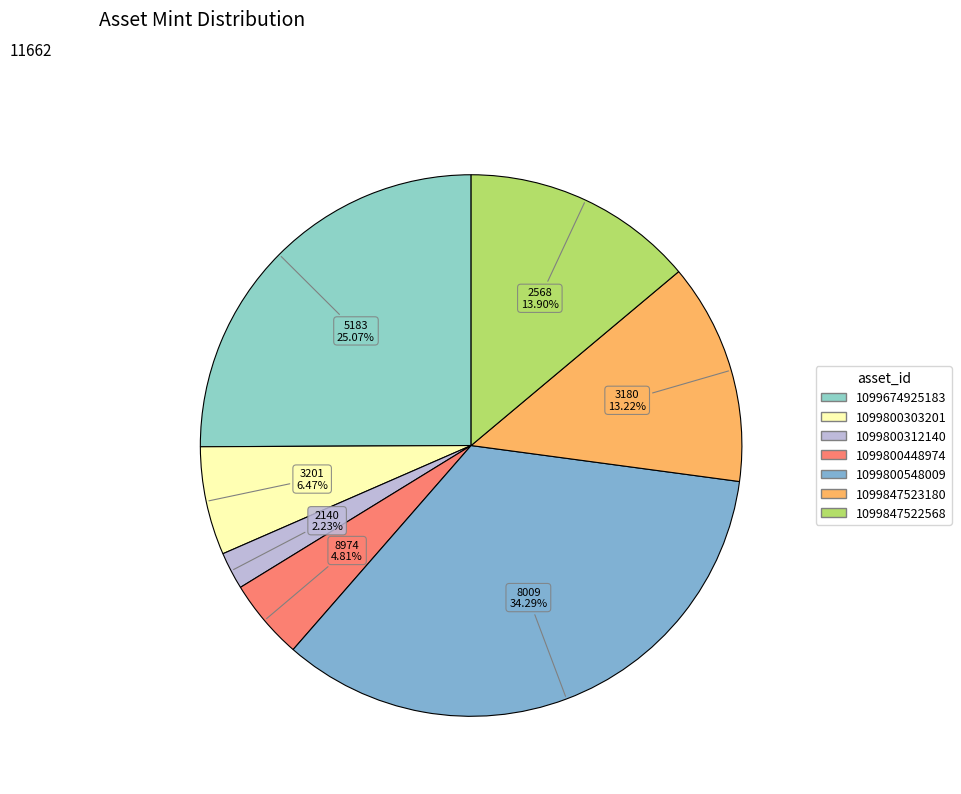

To the nearest percent, what portion does 1099847522568 represent?

14%